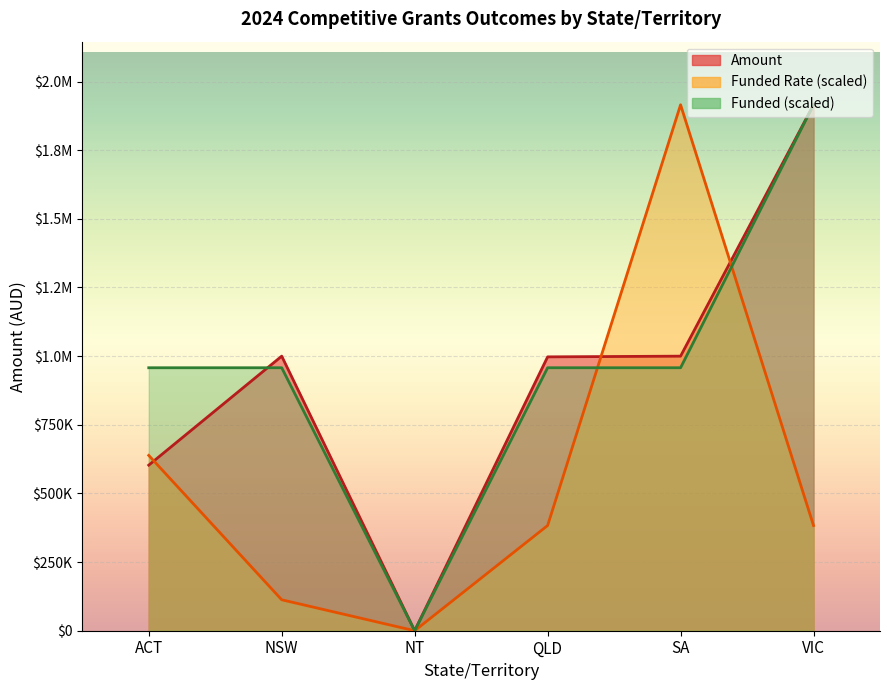

How many intersections are there between Amount and Funded?

1